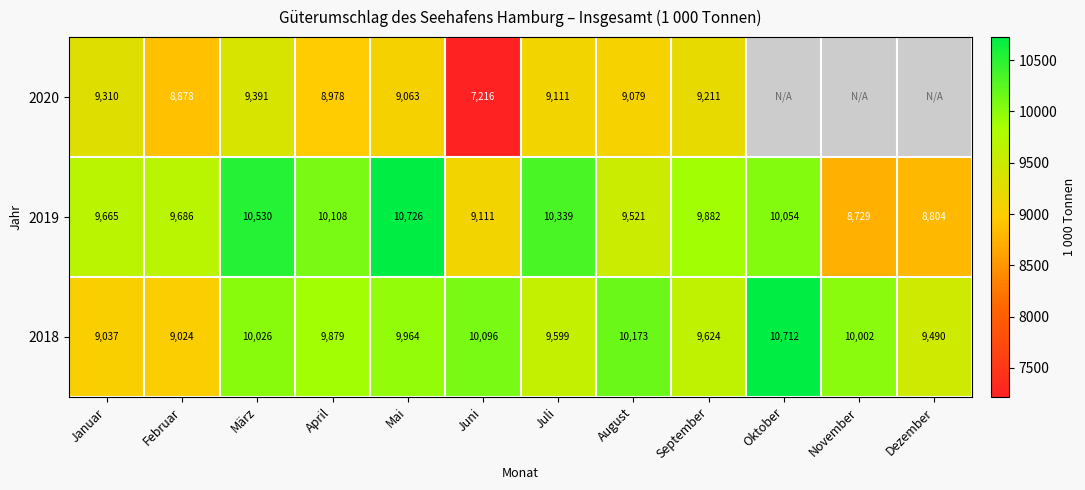

At which category is the sum across all series the highest?

März